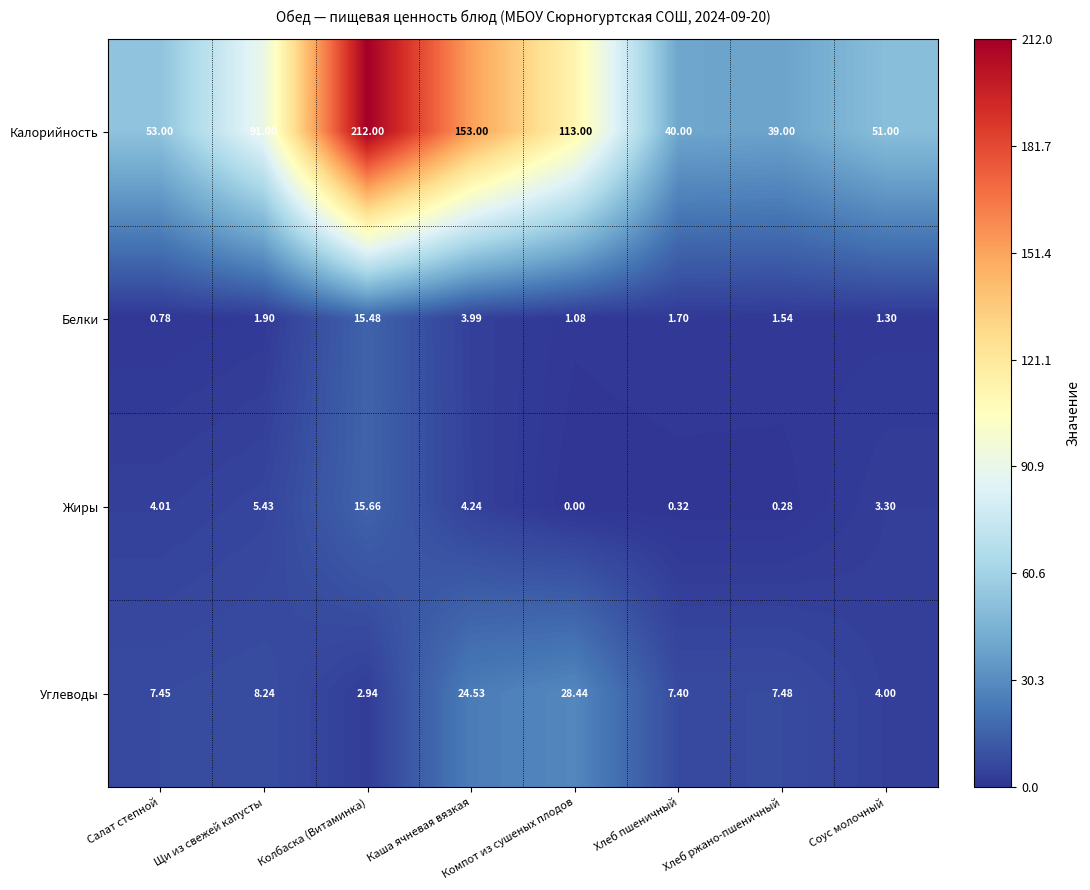

At which label is Жиры closest to 7?

Щи из свежей капусты